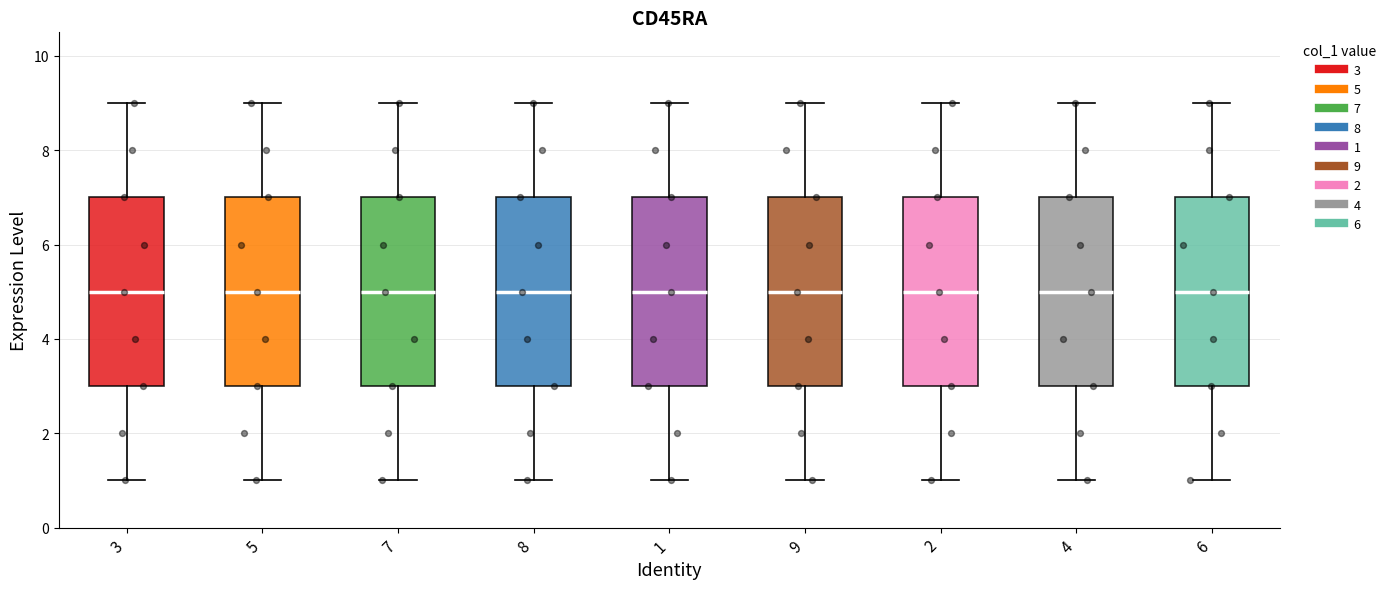

Reading left to right, transcribe this box plot: for each box, give where its median line is, the range the box spans, and where its two whiskers end, as read against the y-axis. The values are not printed on the chart, so give them approximately, as read against the axis.

3: median 5, box 3 to 7, whiskers 1 to 9
5: median 5, box 3 to 7, whiskers 1 to 9
7: median 5, box 3 to 7, whiskers 1 to 9
8: median 5, box 3 to 7, whiskers 1 to 9
1: median 5, box 3 to 7, whiskers 1 to 9
9: median 5, box 3 to 7, whiskers 1 to 9
2: median 5, box 3 to 7, whiskers 1 to 9
4: median 5, box 3 to 7, whiskers 1 to 9
6: median 5, box 3 to 7, whiskers 1 to 9